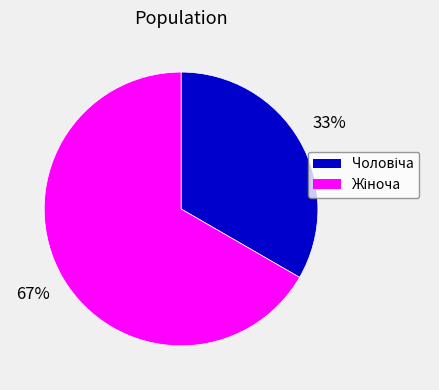

To the nearest percent, what is the average slice percentage?

50%